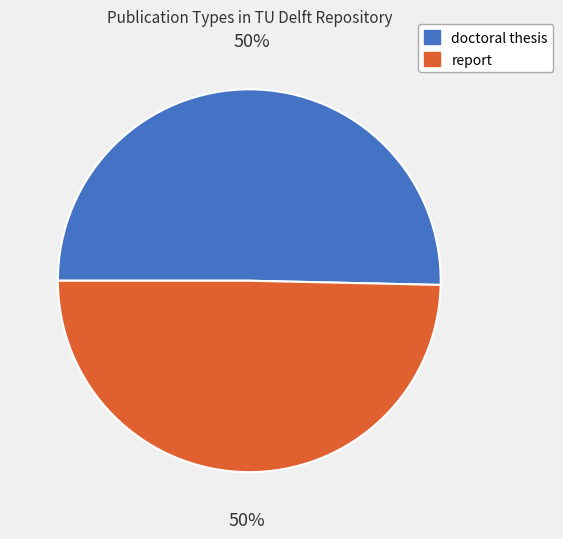

The report slice represents 35% of the pie. True or false?

False